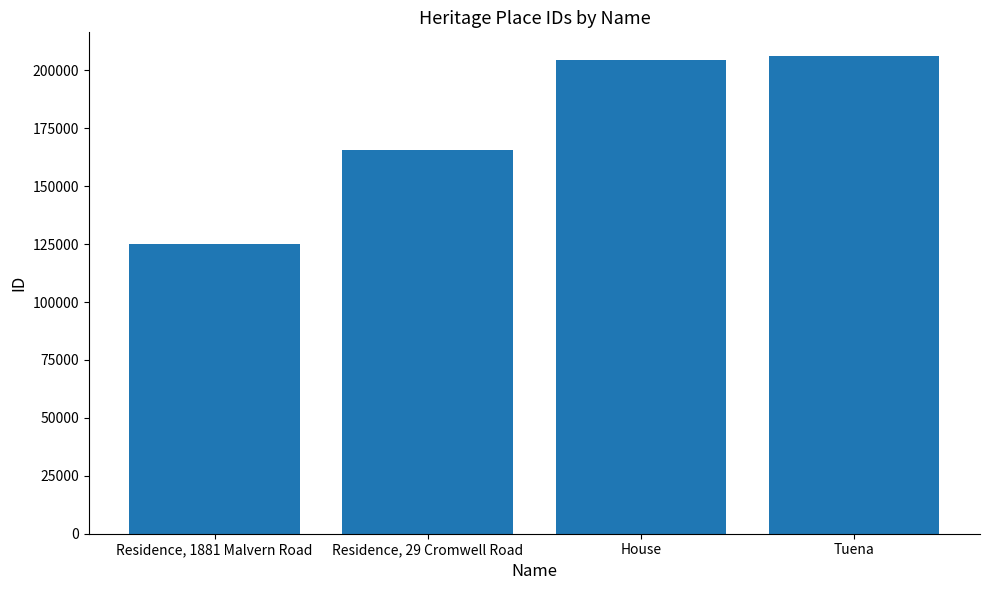

At which label is the value closest to 165549?

Residence, 29 Cromwell Road